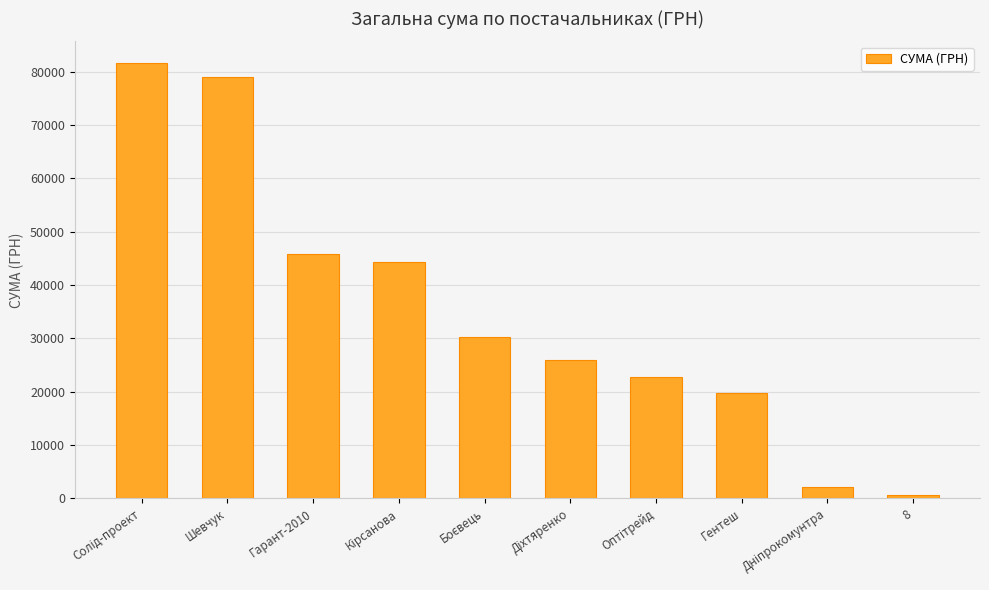

Read the value at Гентеш.

19683.0